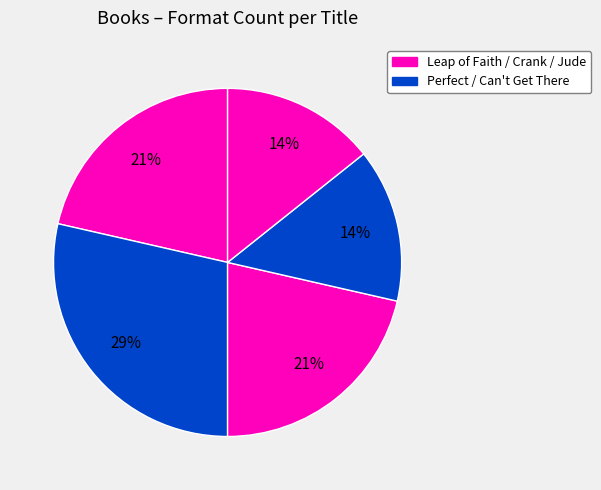

How many slices are in this pie chart?

5